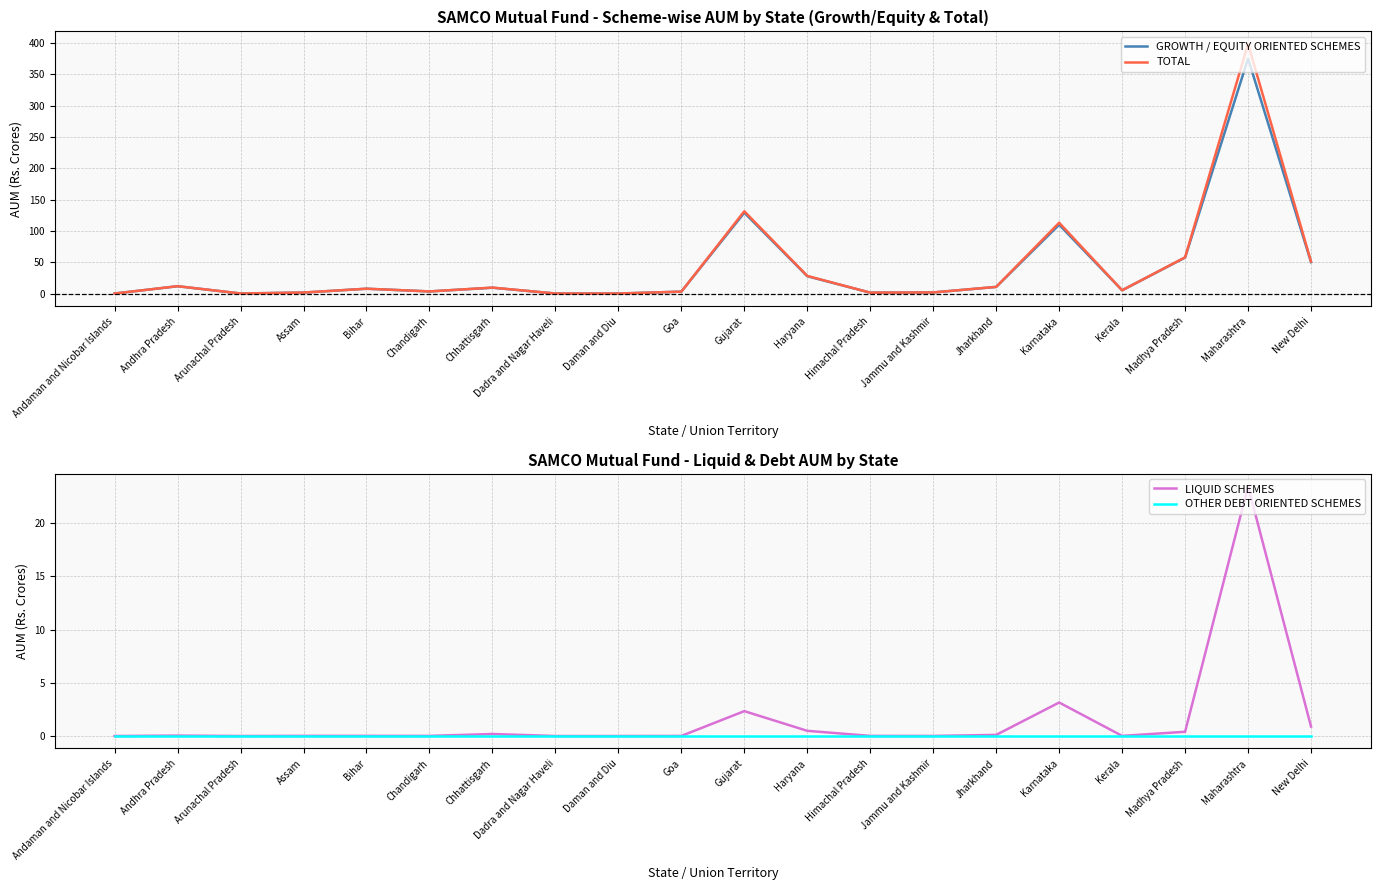

Where is the first local minimum for GROWTH / EQUITY ORIENTED SCHEMES?

Arunachal Pradesh